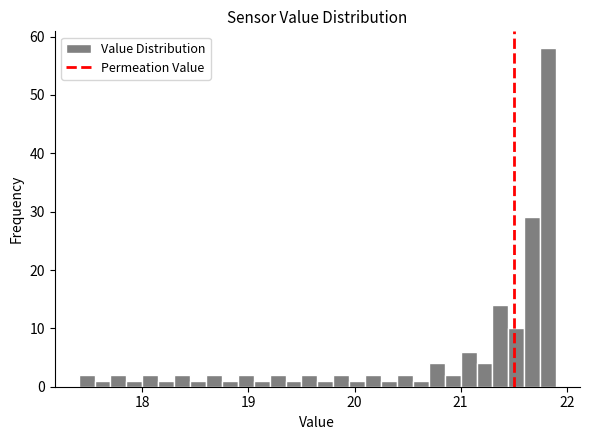

Read against the x-axis, roughly where is the centre of the tallest bar?

21.8